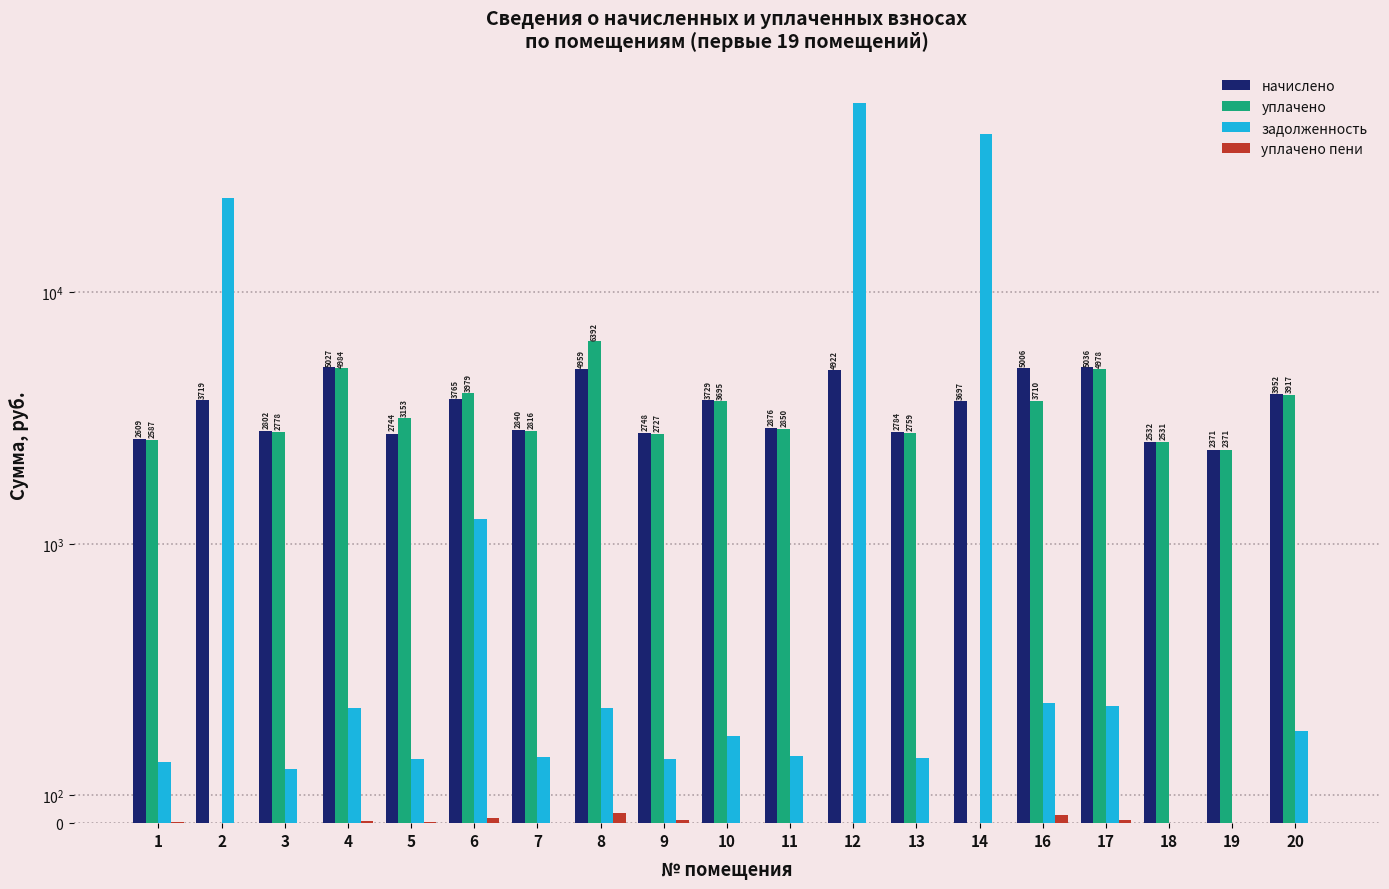

Are the bars horizontal?

No